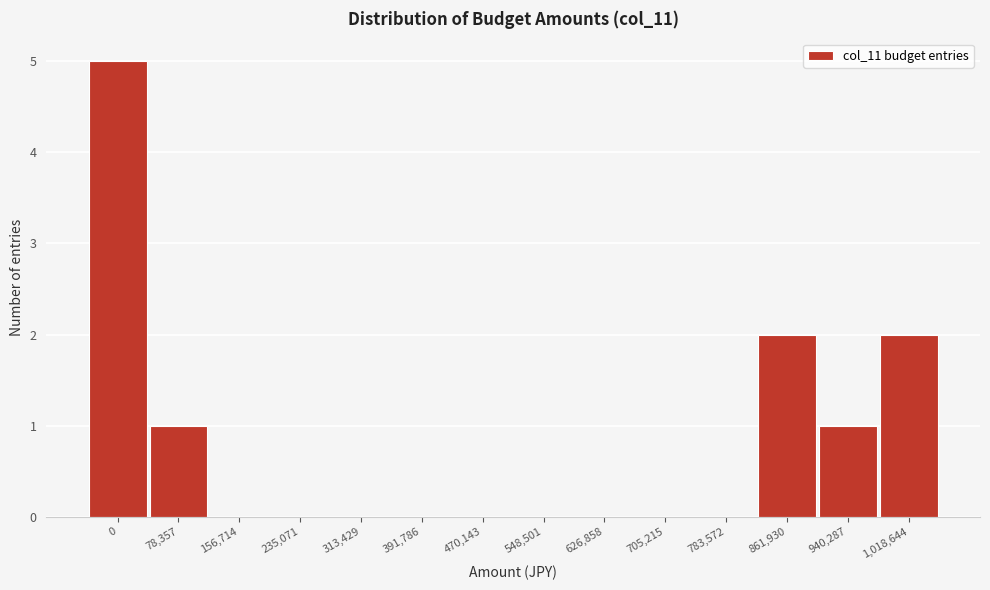

Reading right to left, transcribe all the data shown in this chart.

1,018,644=2	940,287=1	861,930=2	783,572=0	705,215=0	626,858=0	548,501=0	470,143=0	391,786=0	313,429=0	235,071=0	156,714=0	78,357=1	0=5